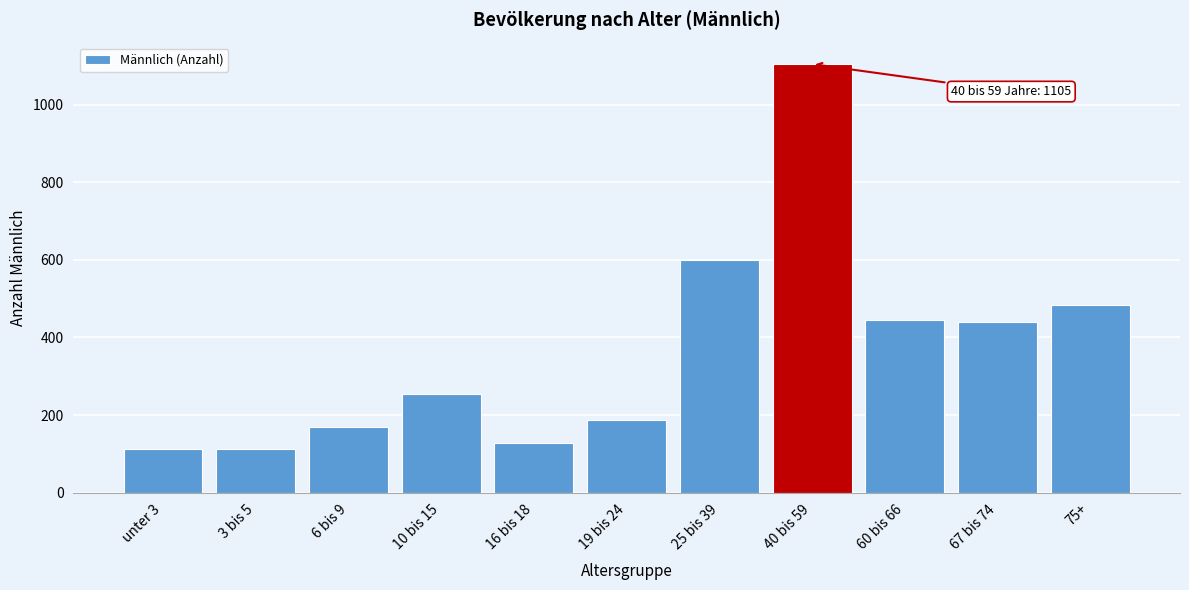

Which has a higher value, 25 bis 39 or 10 bis 15?

25 bis 39